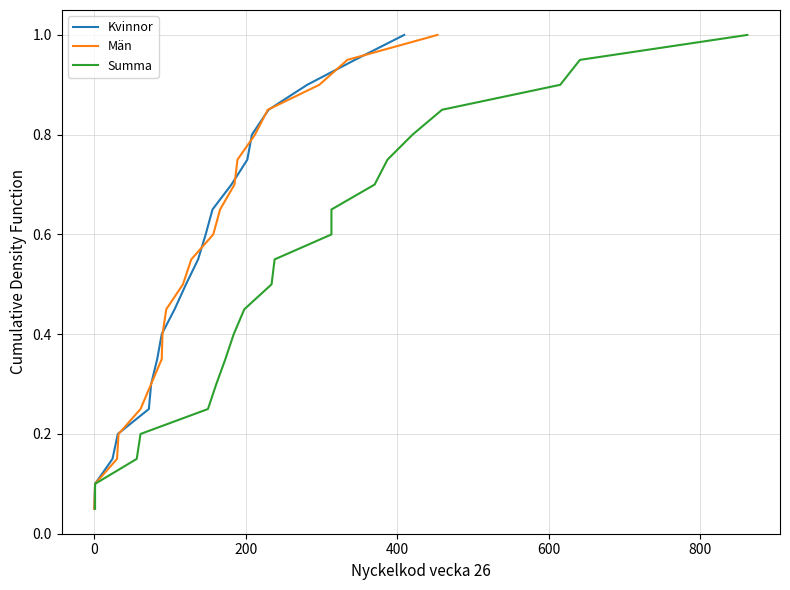

What is the highest value of the Kvinnor series?

1.0